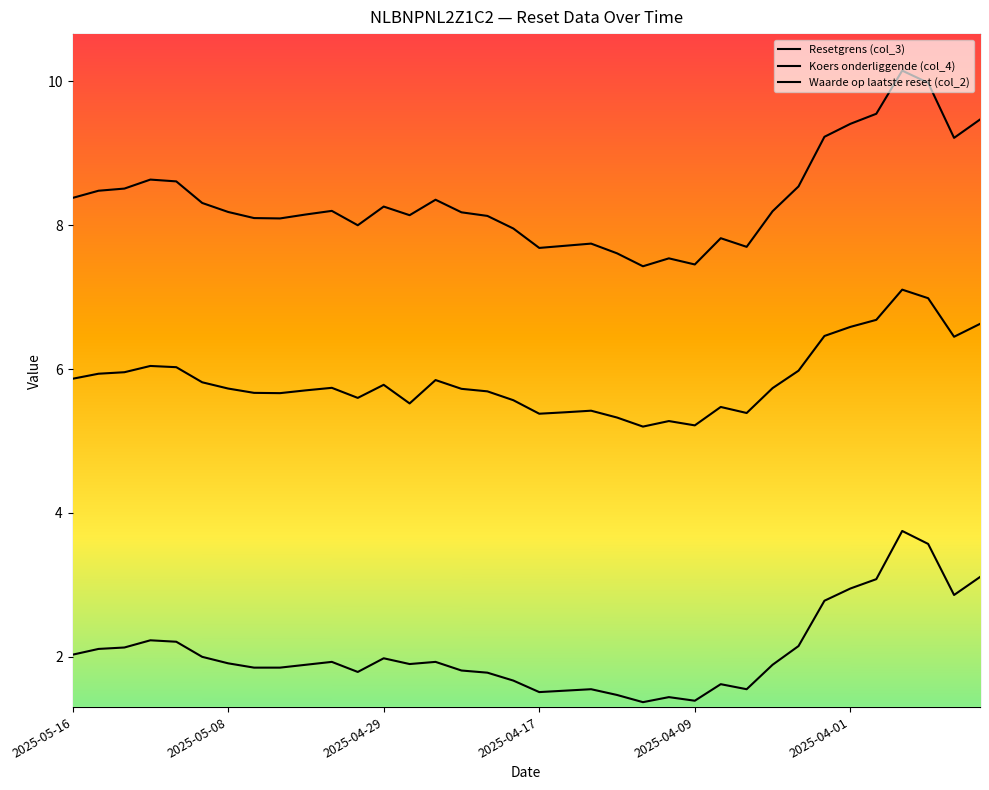

Reading right to left, extract all data points from this chart.

Resetgrens (col_3): 6.6	6.5	7.0	7.1	6.7	6.6	6.5	6.0	5.7	5.4	5.5	5.2	5.3	5.2	5.3	5.4	5.4	5.4	5.6	5.7	5.7	5.8	5.5	5.8	5.6	5.7	5.7	5.7	5.7	5.7	5.8	6.0	6.0	6.0	5.9	5.9
Koers onderliggende (col_4): 9.5	9.2	10.0	10.2	9.6	9.4	9.2	8.5	8.2	7.7	7.8	7.5	7.5	7.4	7.6	7.7	7.7	7.7	8.0	8.1	8.2	8.4	8.1	8.3	8.0	8.2	8.2	8.1	8.1	8.2	8.3	8.6	8.6	8.5	8.5	8.4
Waarde op laatste reset (col_2): 3.1	2.9	3.6	3.8	3.1	3.0	2.8	2.1	1.9	1.6	1.6	1.4	1.4	1.4	1.5	1.6	1.5	1.5	1.7	1.8	1.8	1.9	1.9	2.0	1.8	1.9	1.9	1.9	1.9	1.9	2.0	2.2	2.2	2.1	2.1	2.0